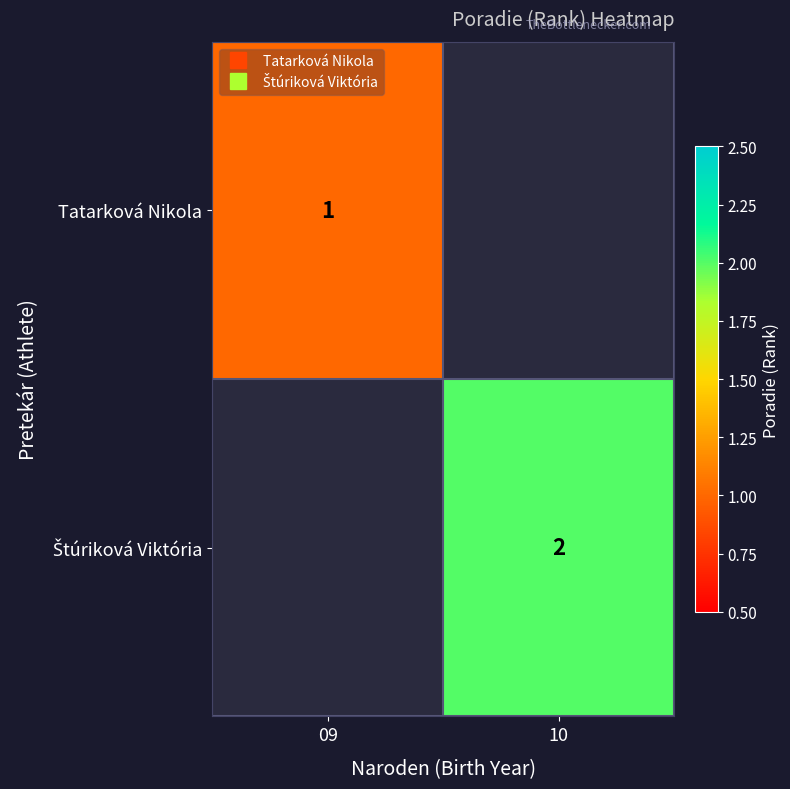

The value of Tatarková Nikola at 09 is 1.6. True or false?

False